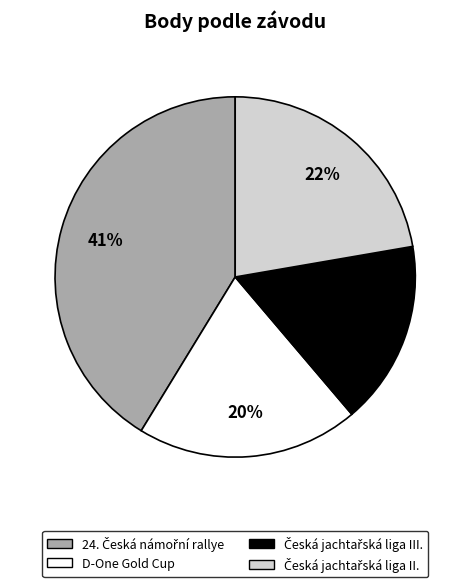

How many segments does this pie chart have?

4